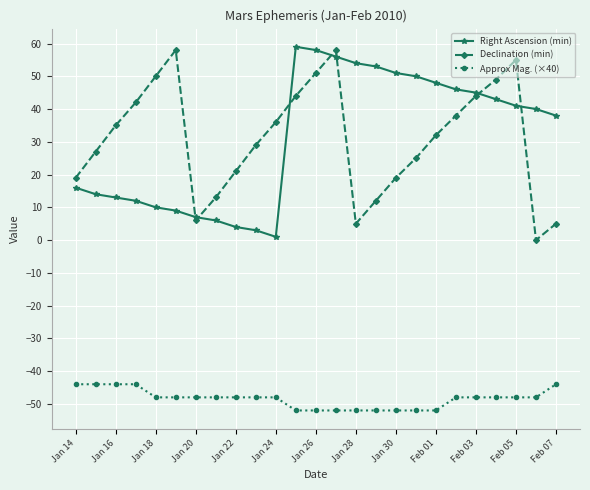

True or false: Declination (min) and Approx Mag. (×40) intersect in this chart.

False